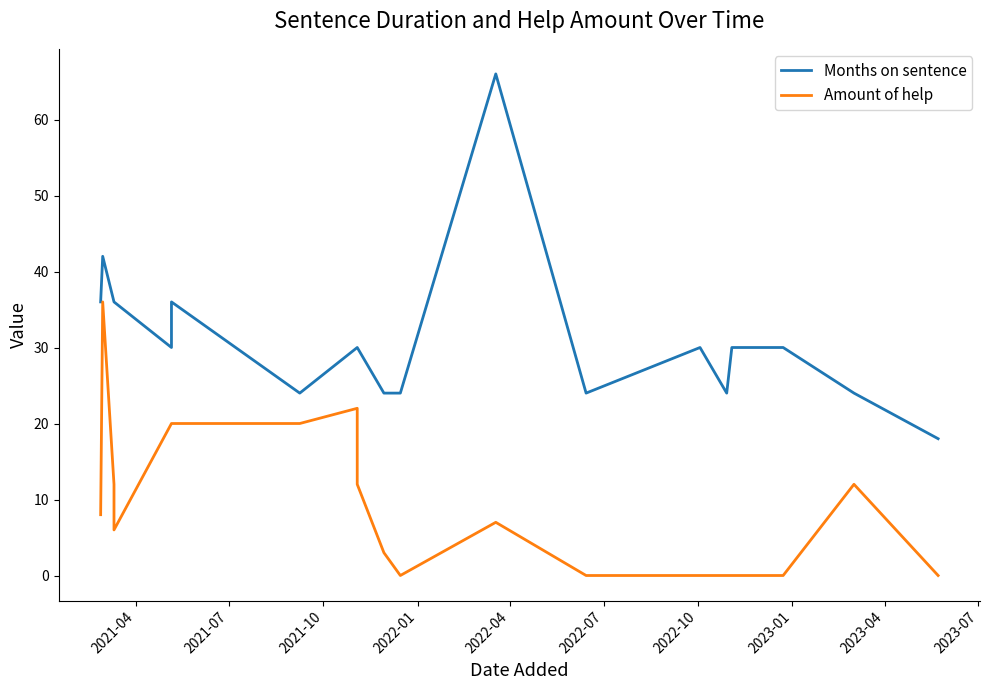

How many series are shown in this chart?

2